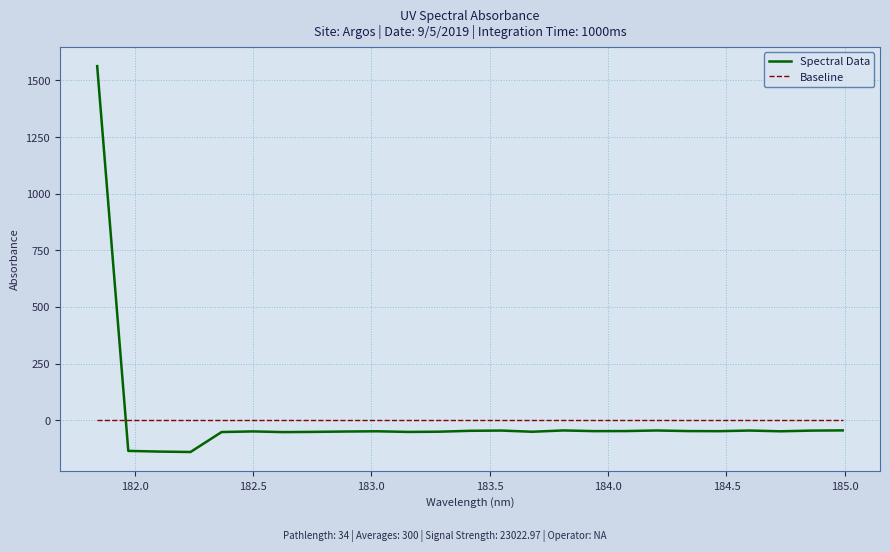

True or false: Spectral Data and Baseline cross at least once.

True